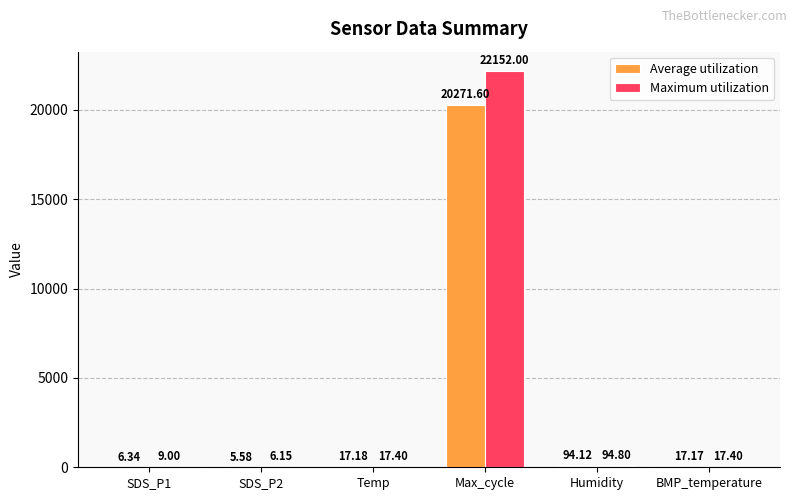

Which series changed the most between Max_cycle and Humidity?

Maximum utilization